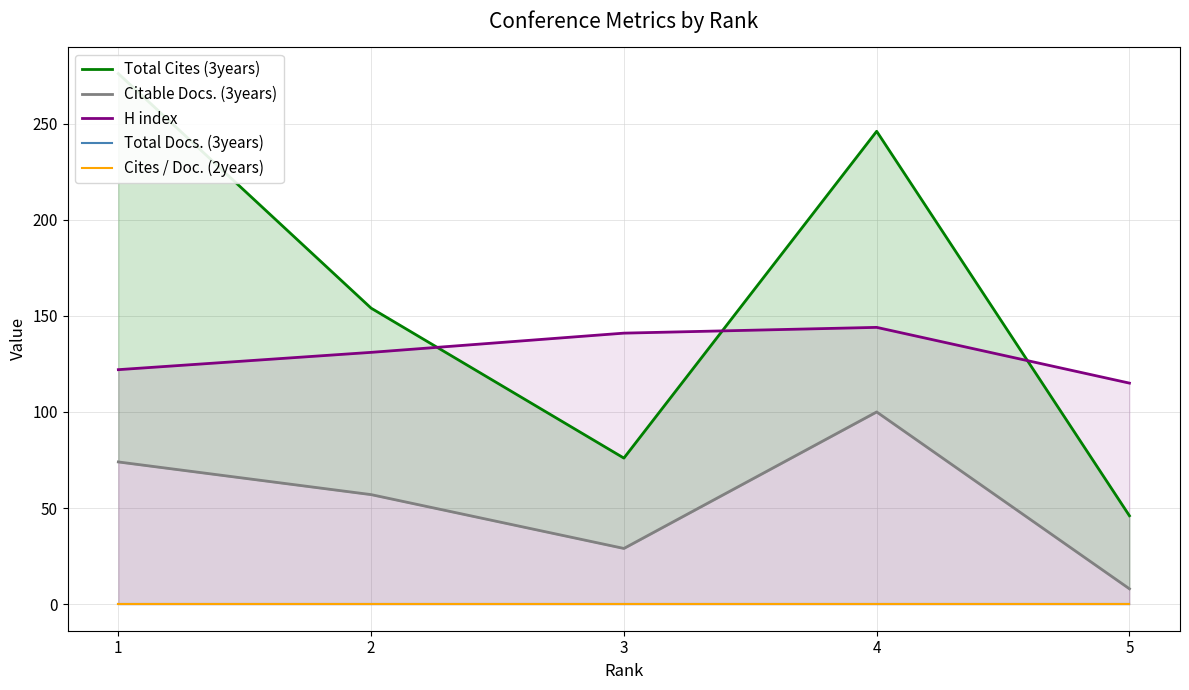

Which series has the largest total across all categories?

Total Cites (3years)